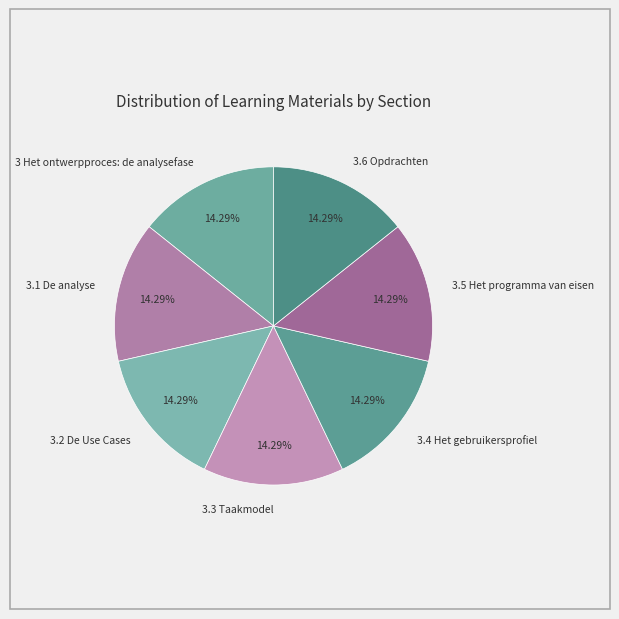

Does any single category account for the majority?

No